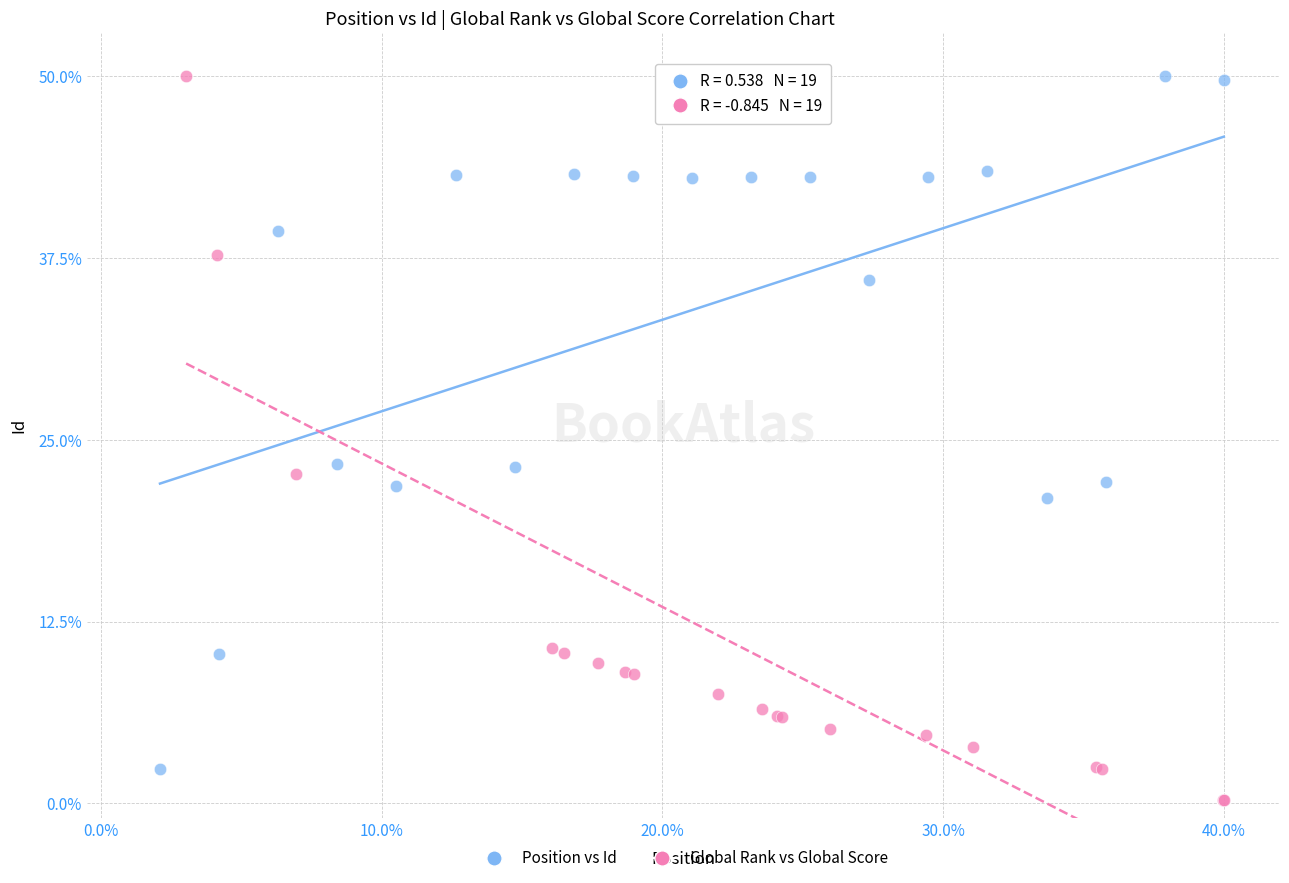

What are all the series names shown in the legend?

Position vs Id, Global Rank vs Global Score